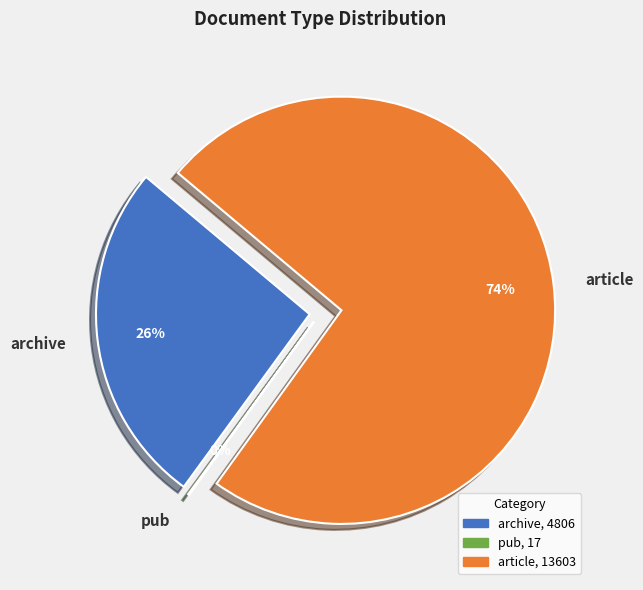

What is the change in value from archive to pub?

-4789